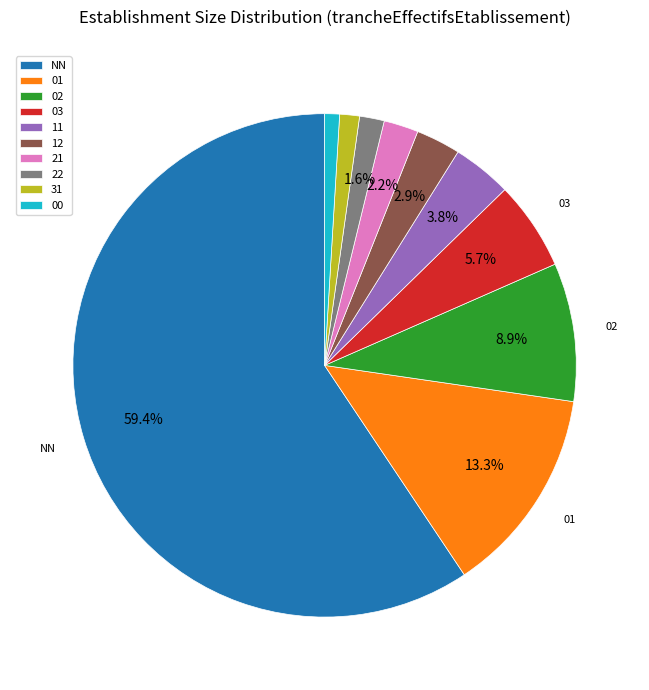

Is NN the majority of the pie?

Yes